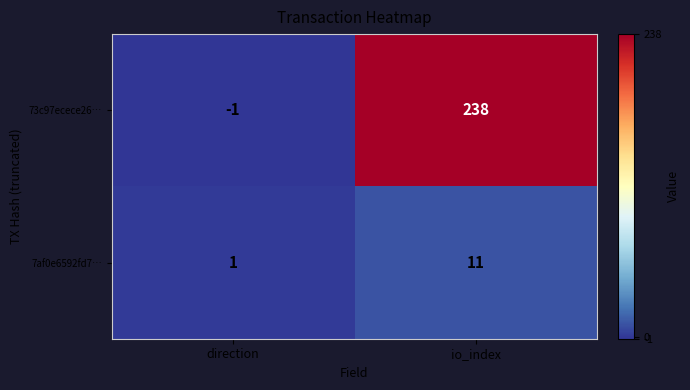

Reading left to right, transcribe all the data shown in this chart.

73c97ecece26…: -1	238
7af0e6592fd7…: 1	11